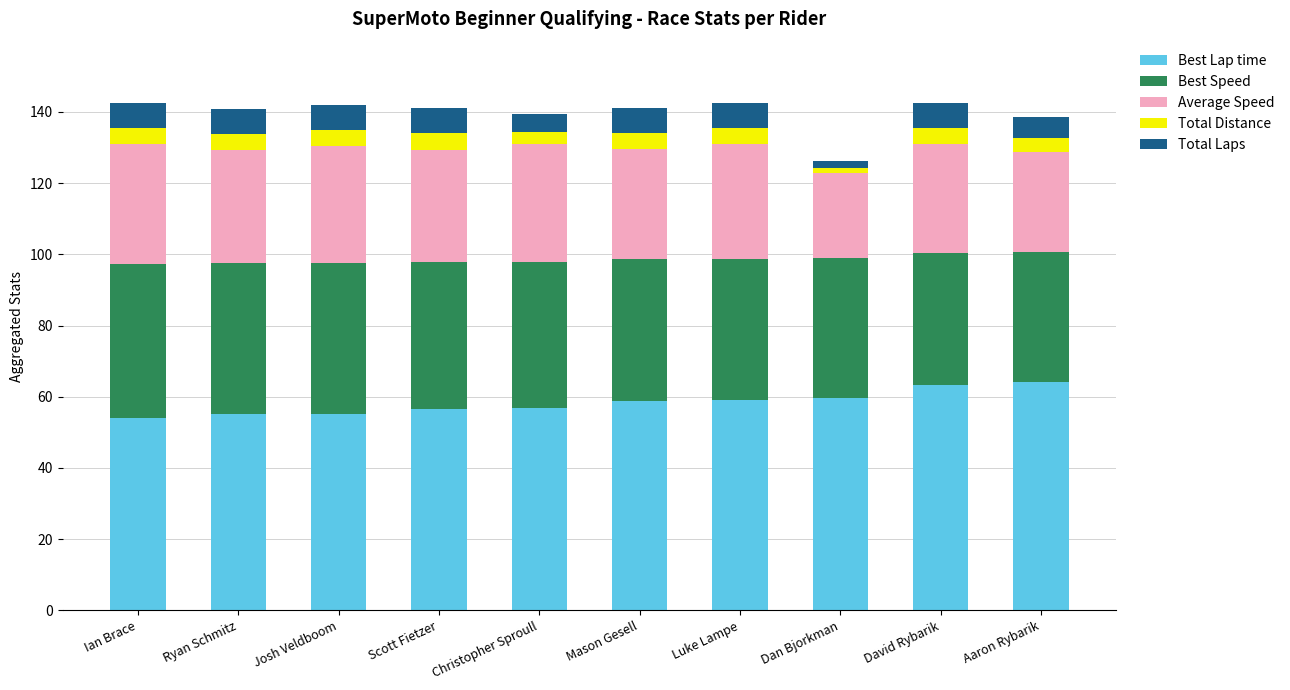

What is the average value of the Best Lap time series?

58.3